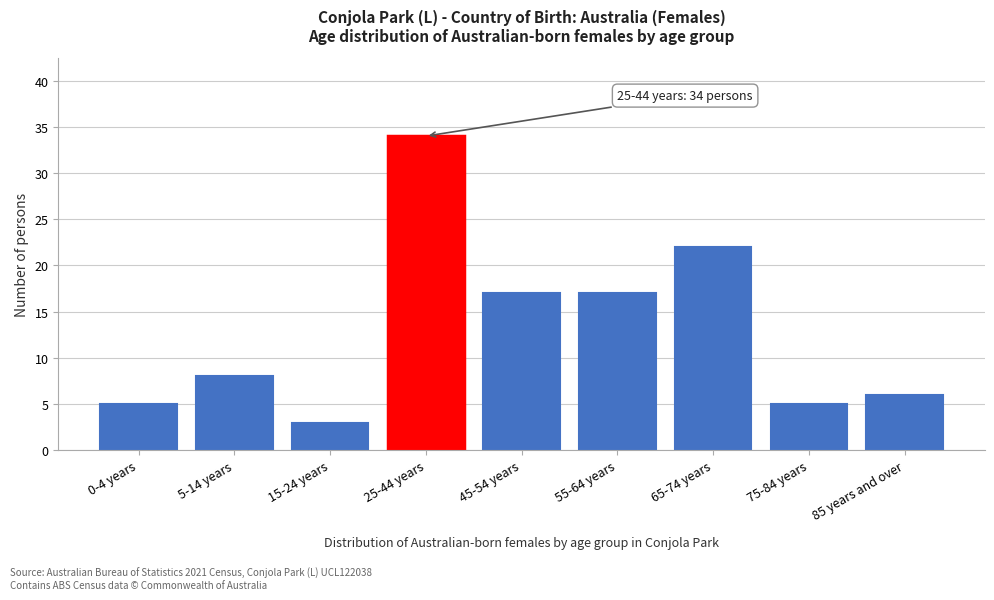

Reading left to right, what are all the values shown in this chart?

0-4 years=5	5-14 years=8	15-24 years=3	25-44 years=34	45-54 years=17	55-64 years=17	65-74 years=22	75-84 years=5	85 years and over=6